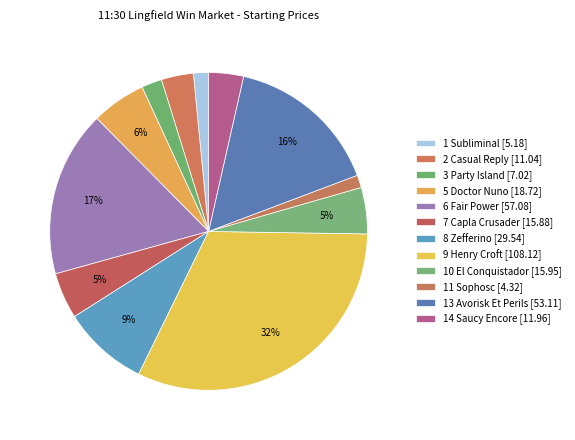

Combined, do 14 Saucy Encore [11.96] and 6 Fair Power [57.08] account for over 50%?

No